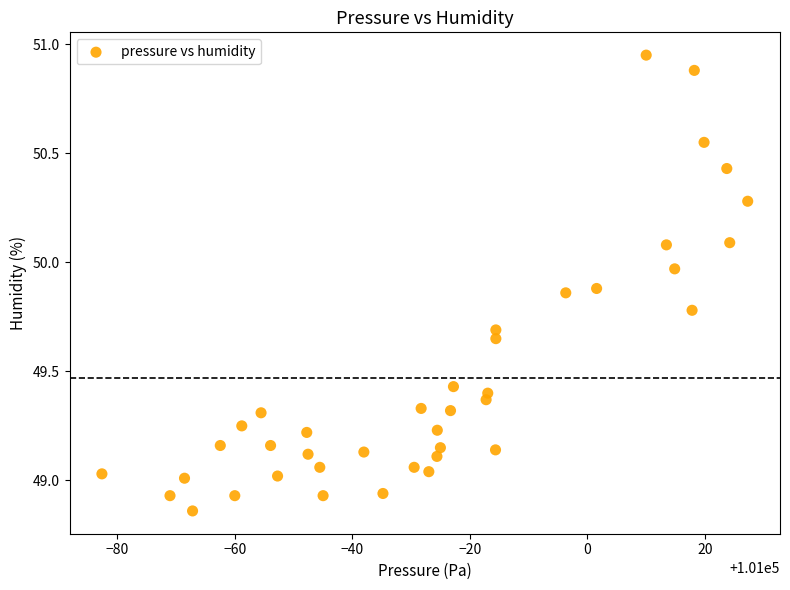

What is the range of X values (max minus min)?

109.9